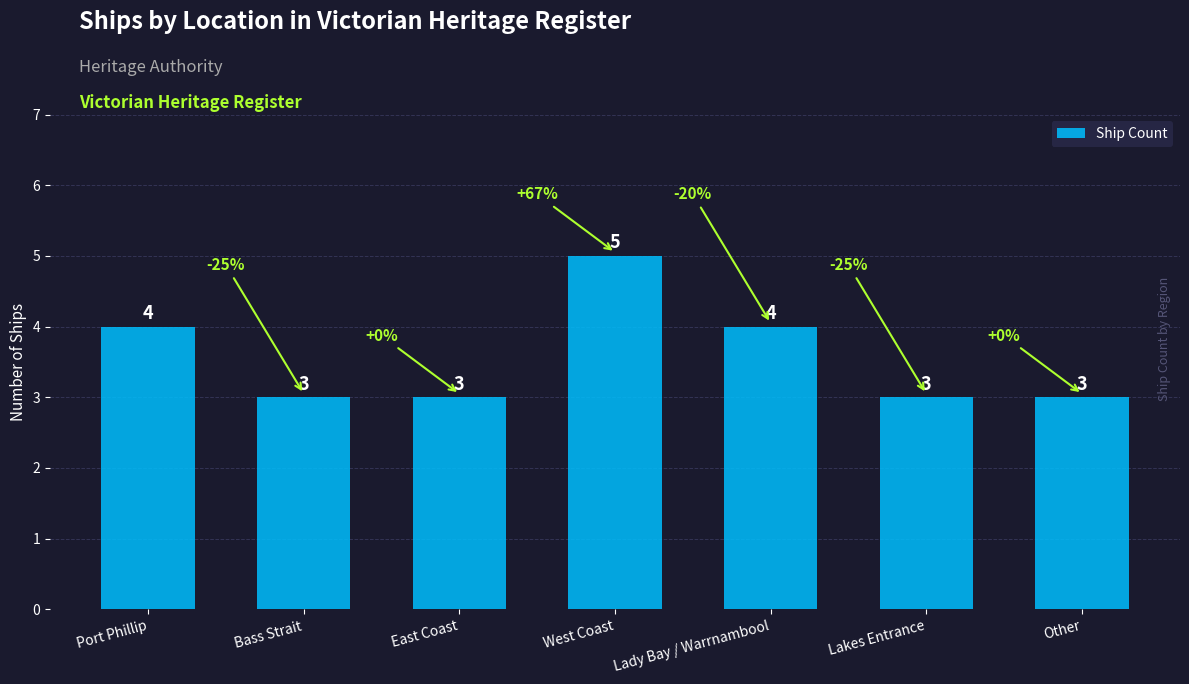

What is the greatest value displayed?

5